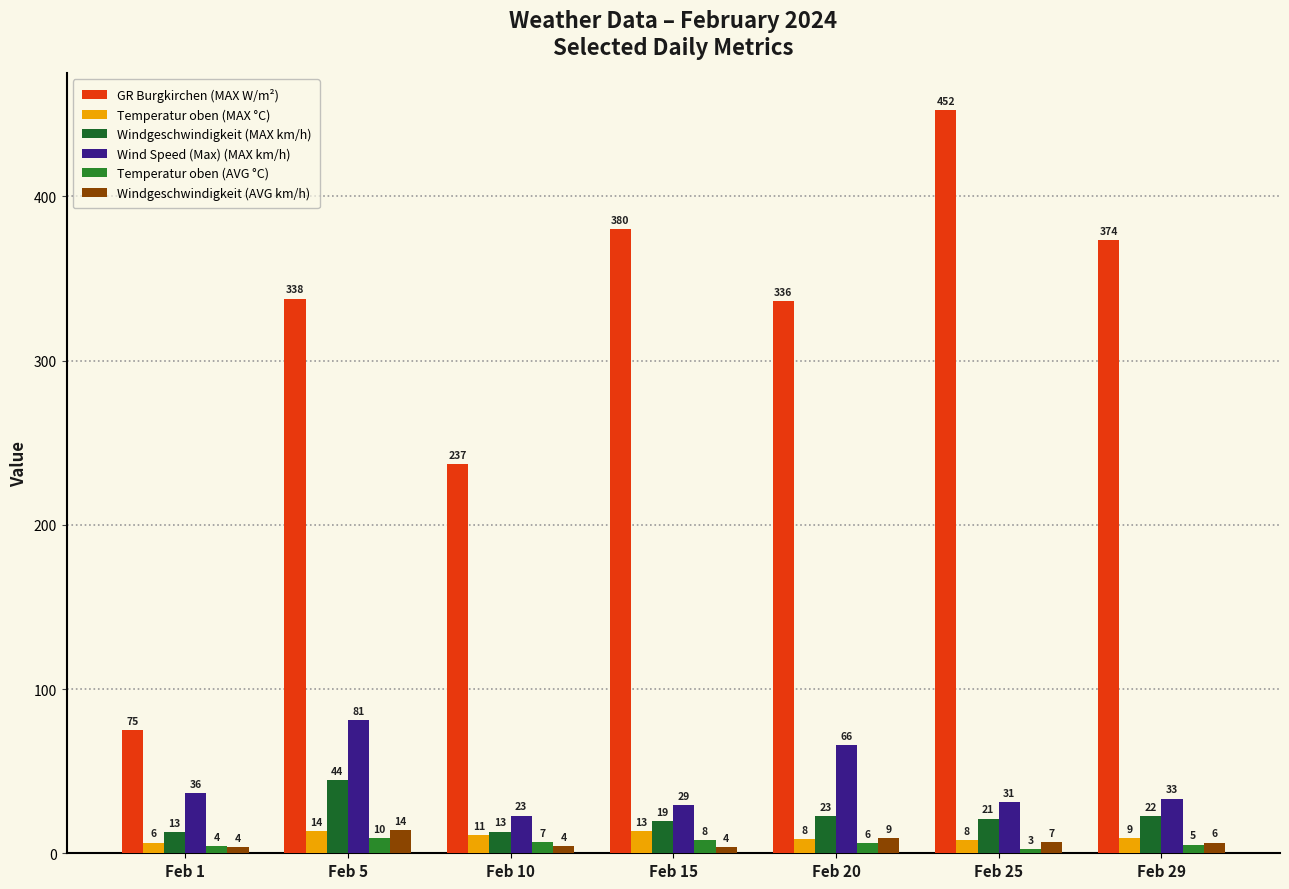

What is the difference between the maximum and minimum values in the GR Burgkirchen (MAX W/m²) series?

377.6